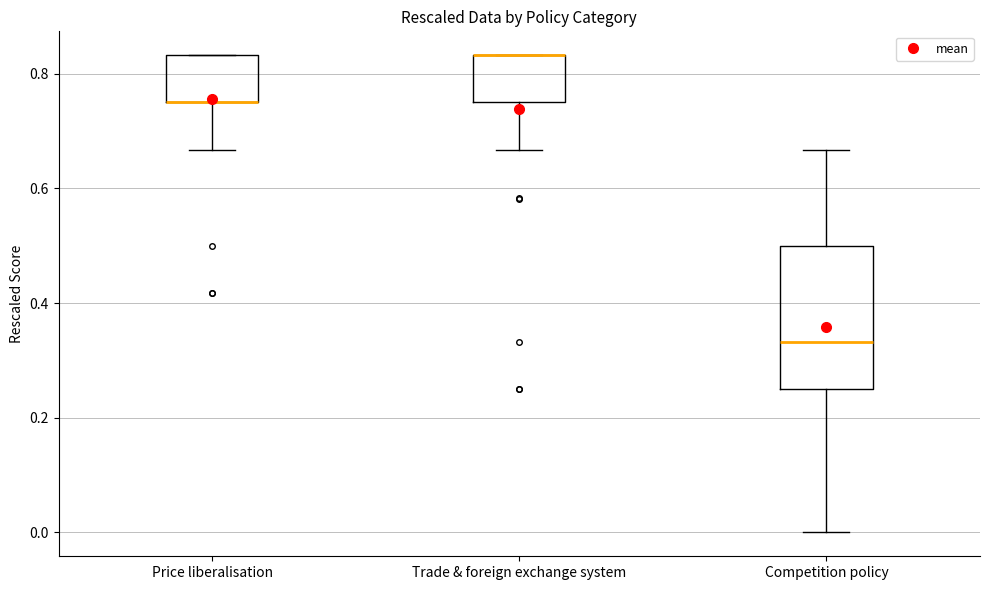

Where is the upper edge of the box for Price liberalisation on the y-axis? The values are not printed on the chart, so give them approximately, as read against the axis.

0.84